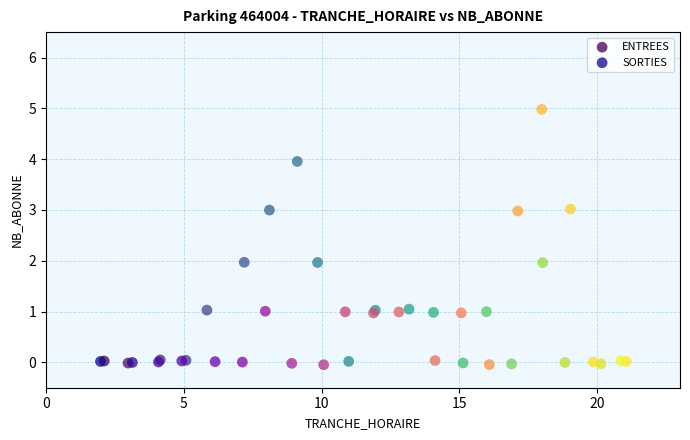

Which series contains the highest Y value?

SORTIES